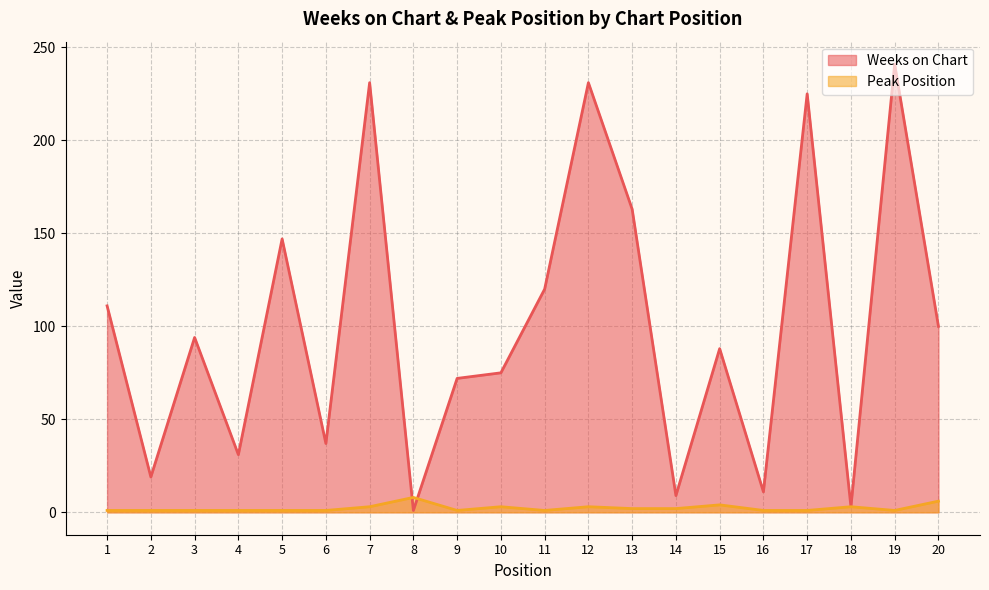

What is the minimum value for Peak Position?

1